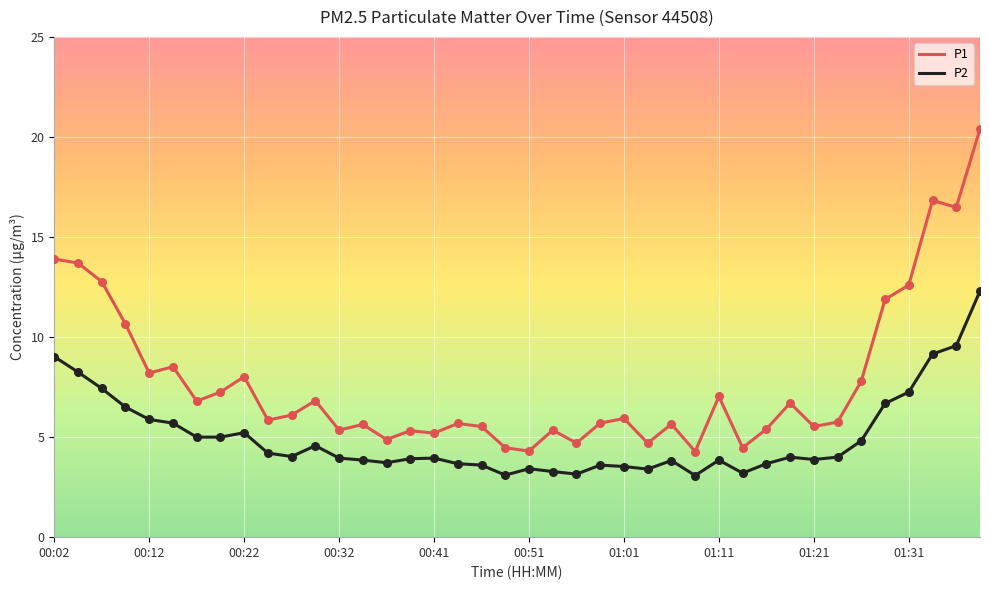

Which series has the widest spread of values?

P1